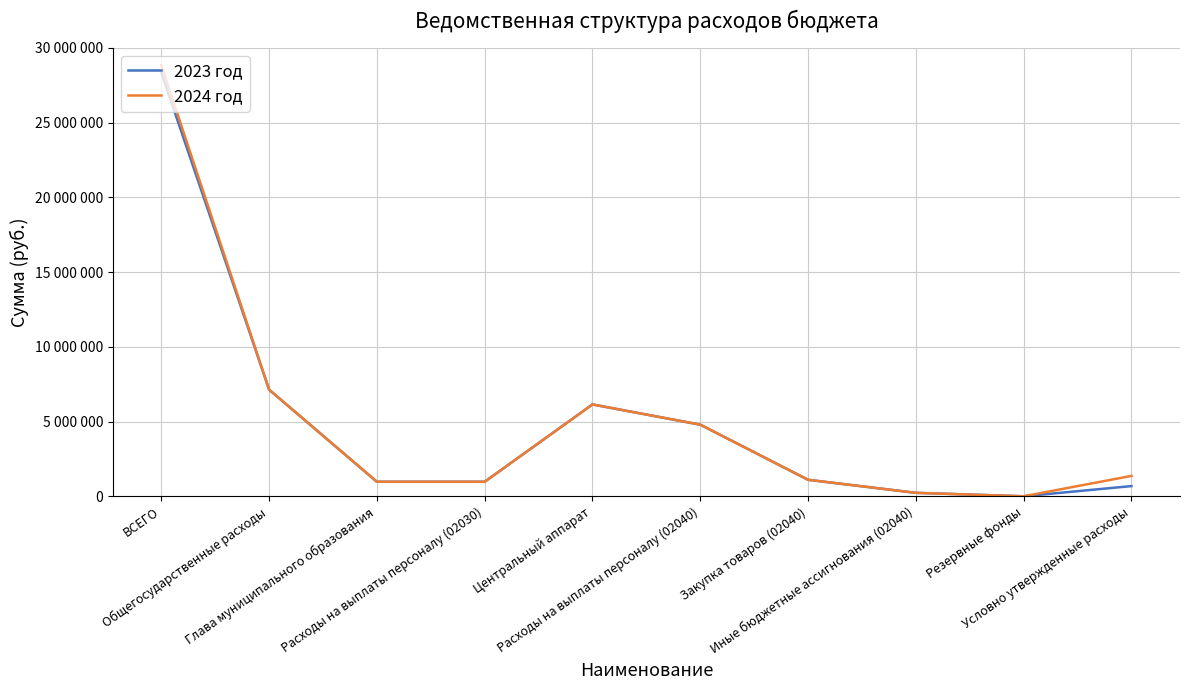

What position from the right is Иные бюджетные ассигнования (02040)?

3